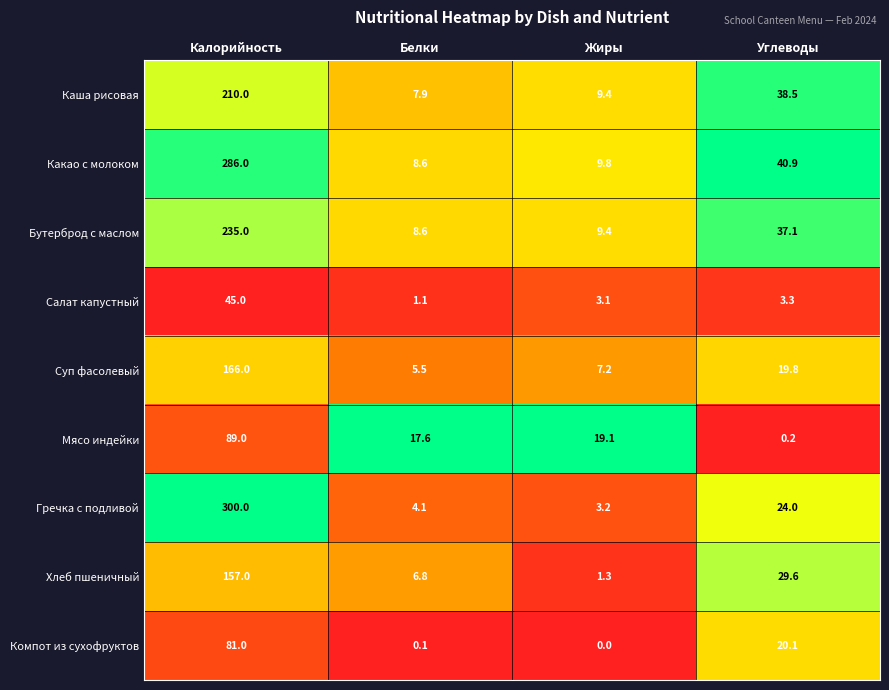

What is the maximum value shown in the chart?

300.0